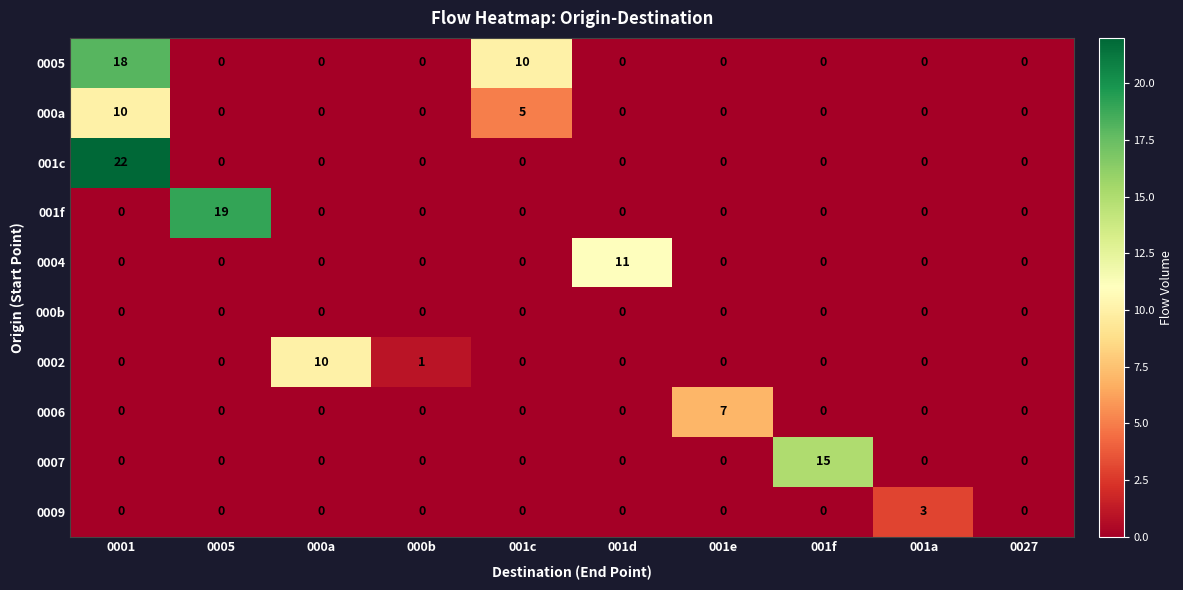

Which series has the largest total across all categories?

0005